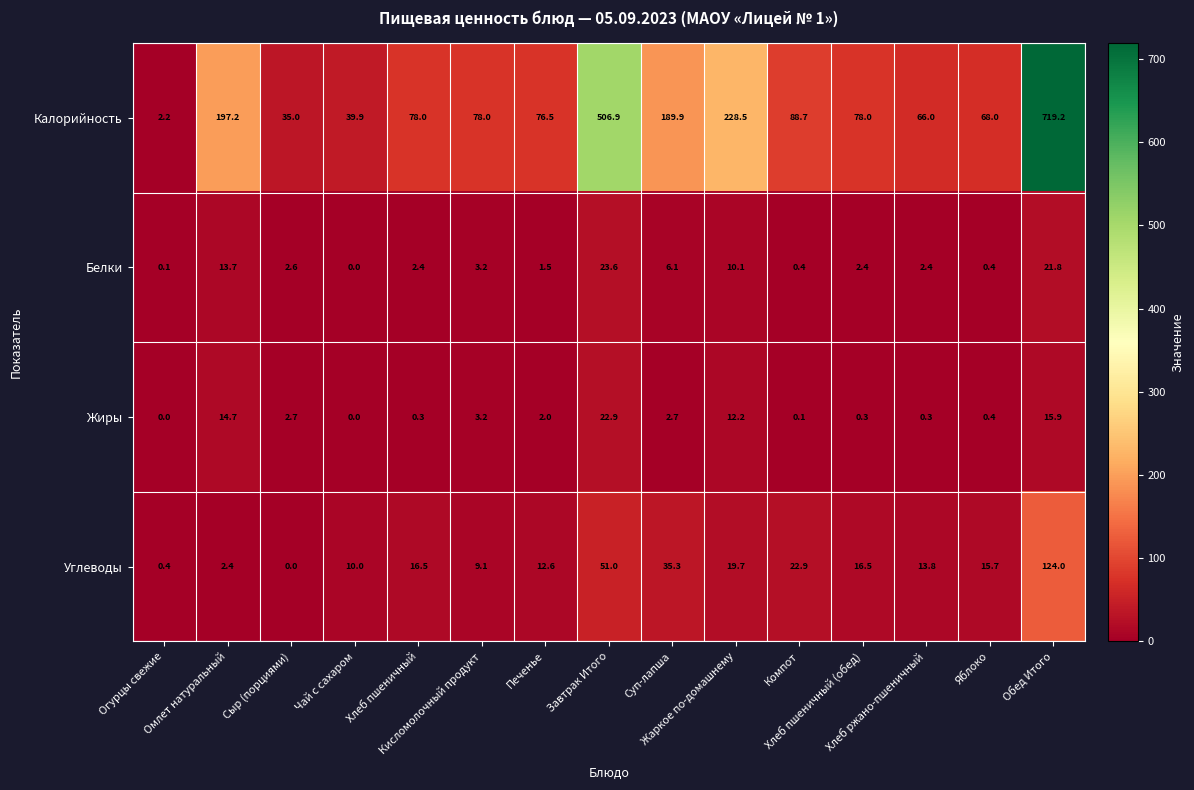

Rank the series by their maximum value, from highest to lowest.

Калорийность, Углеводы, Белки, Жиры